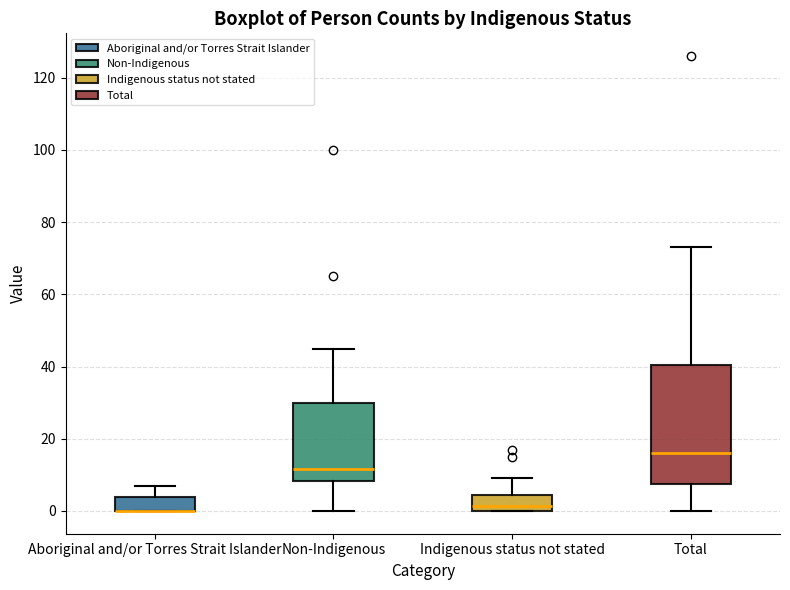

Where is the lower edge of the box for Indigenous status not stated on the y-axis? The values are not printed on the chart, so give them approximately, as read against the axis.

0